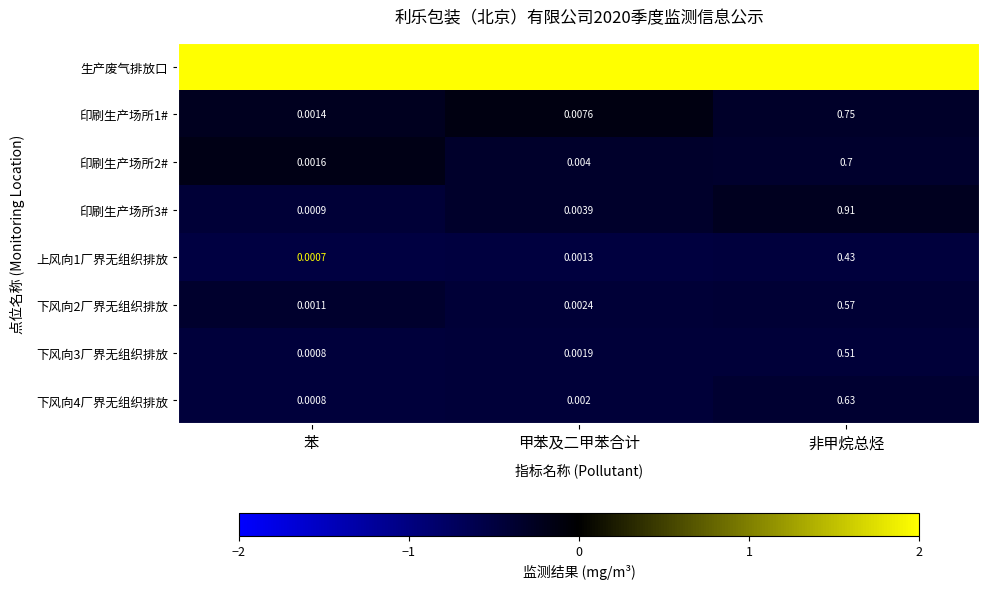

Which series changed the most between 苯 and 甲苯及二甲苯合计?

生产废气排放口